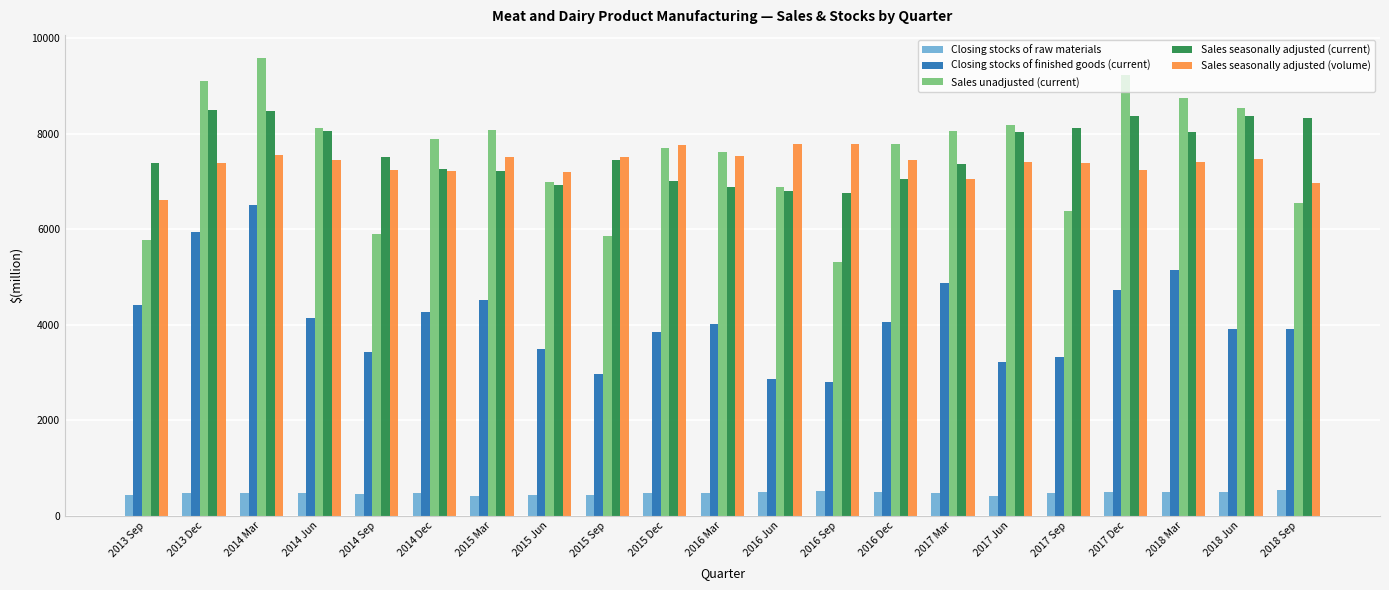

What is the minimum value shown in the chart?

404